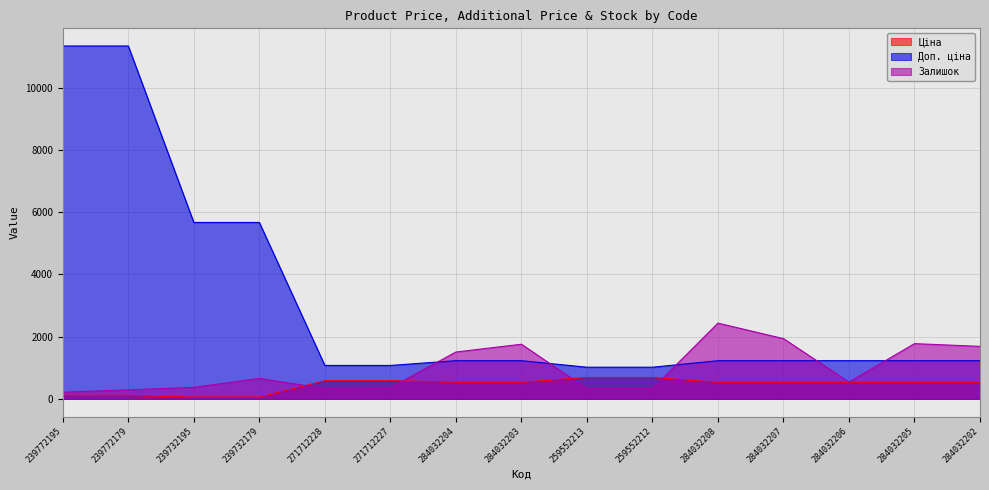

What is the difference between the highest and lowest values at 284032205?

1239.6